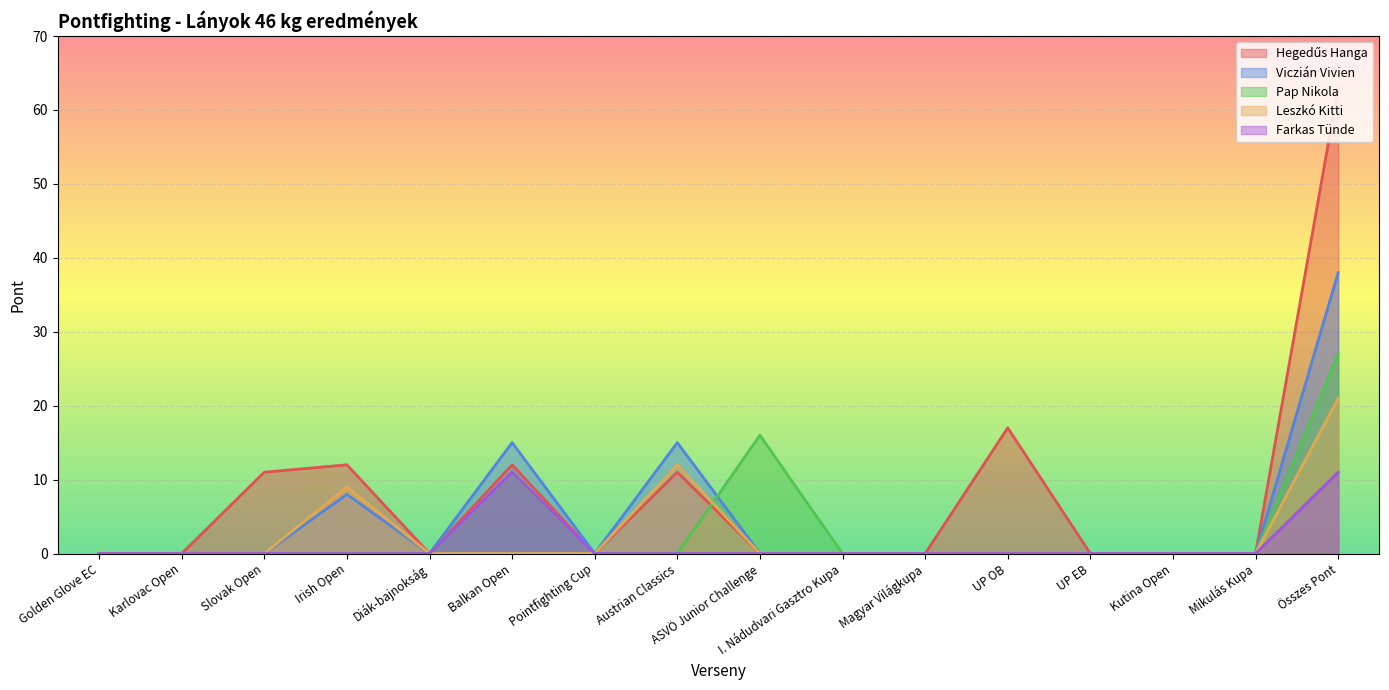

Which series has the widest spread of values?

Hegedűs Hanga